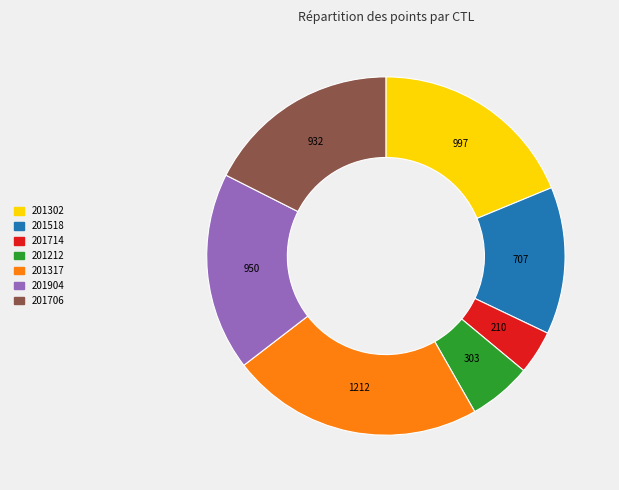

Which has a higher value, 201317 or 201212?

201317